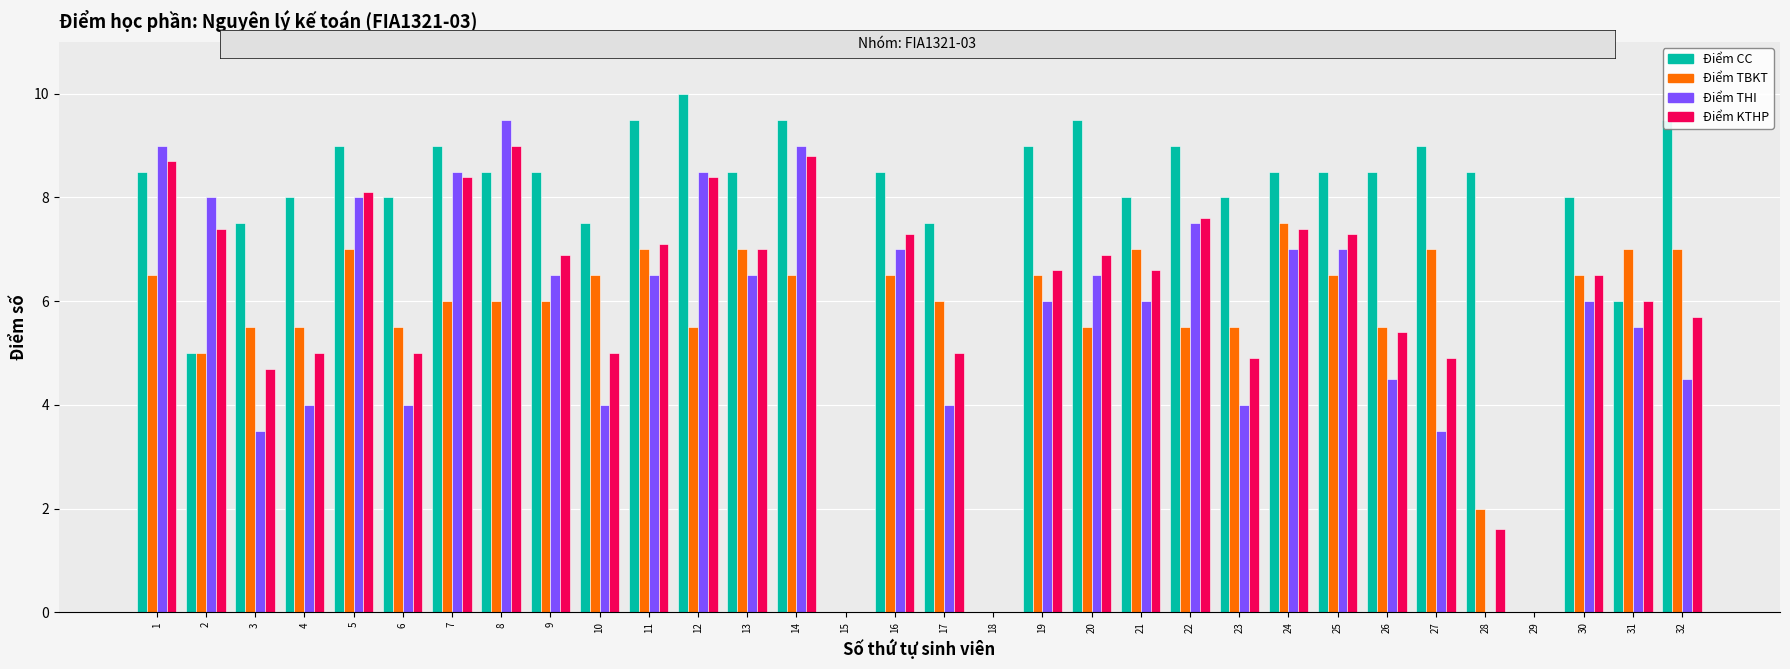

Is it true that Điểm TBKT equals 5.5 at 26?

True